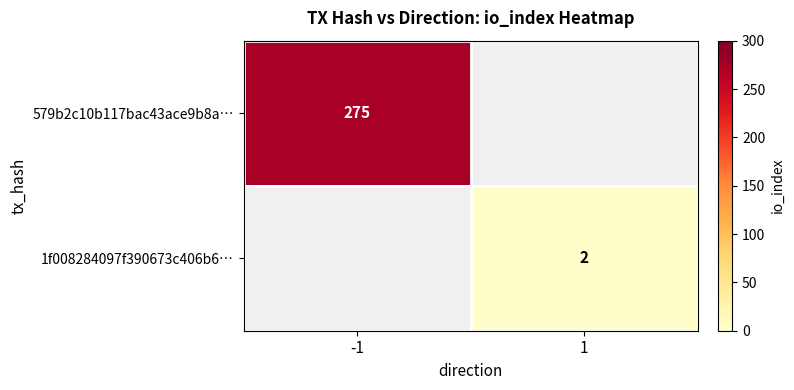

True or false: 579b2c10b117bac43ace9b8a… has a value of 96 at -1.

False